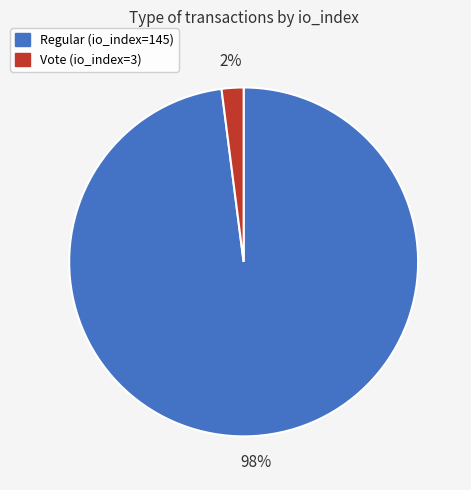

What is the majority slice?

Regular (io_index=145)